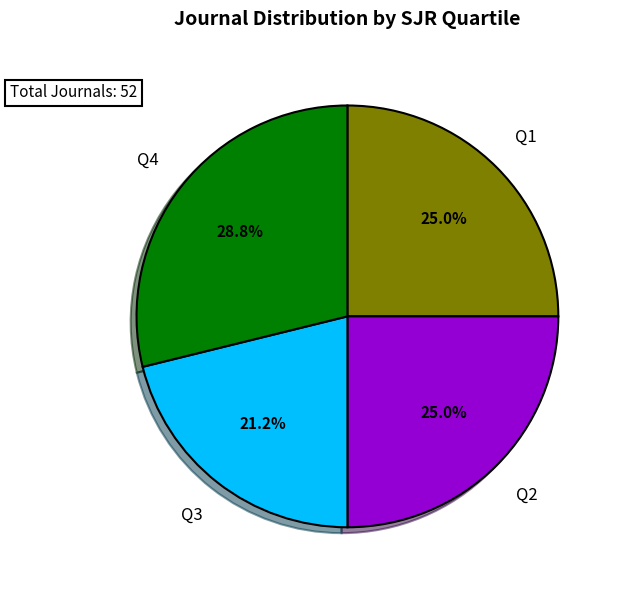

The Q1 slice represents 25% of the pie. True or false?

True